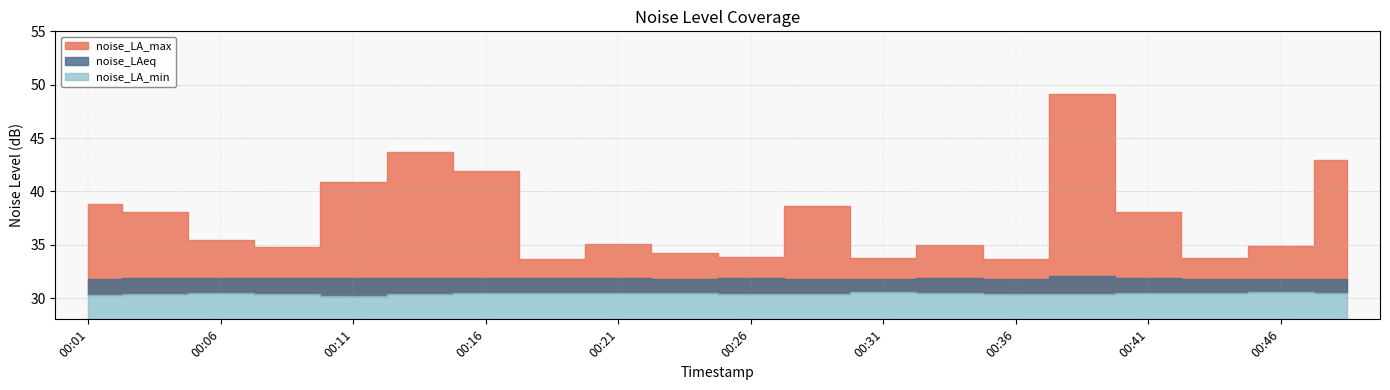

True or false: noise_LA_max and noise_LA_min intersect in this chart.

False